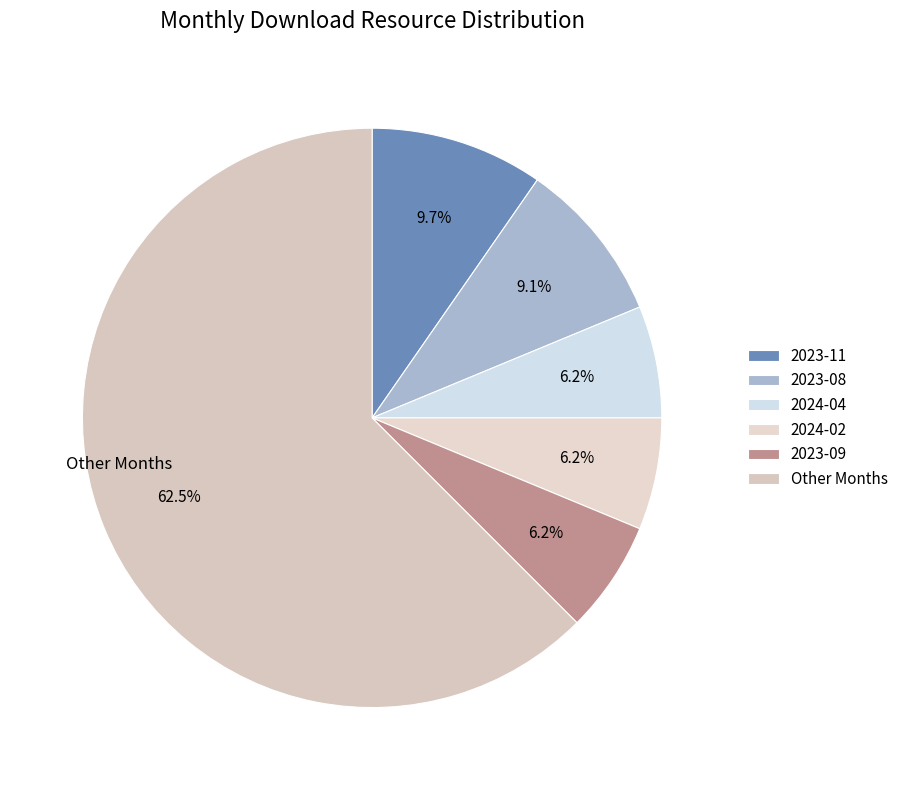

Which category has the biggest portion of the pie?

Other Months